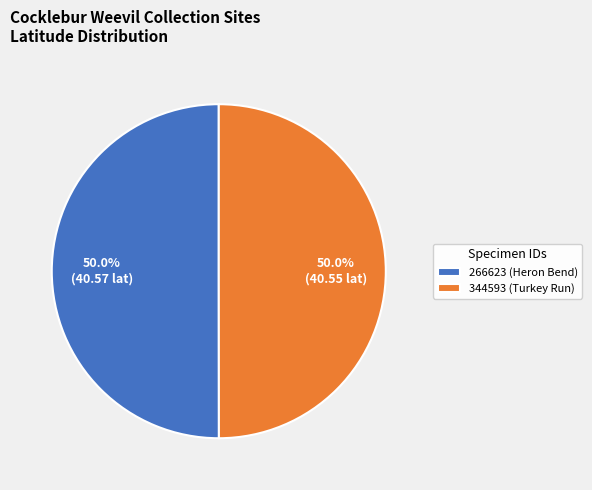

The 266623 (Heron Bend) slice represents 50% of the pie. True or false?

True